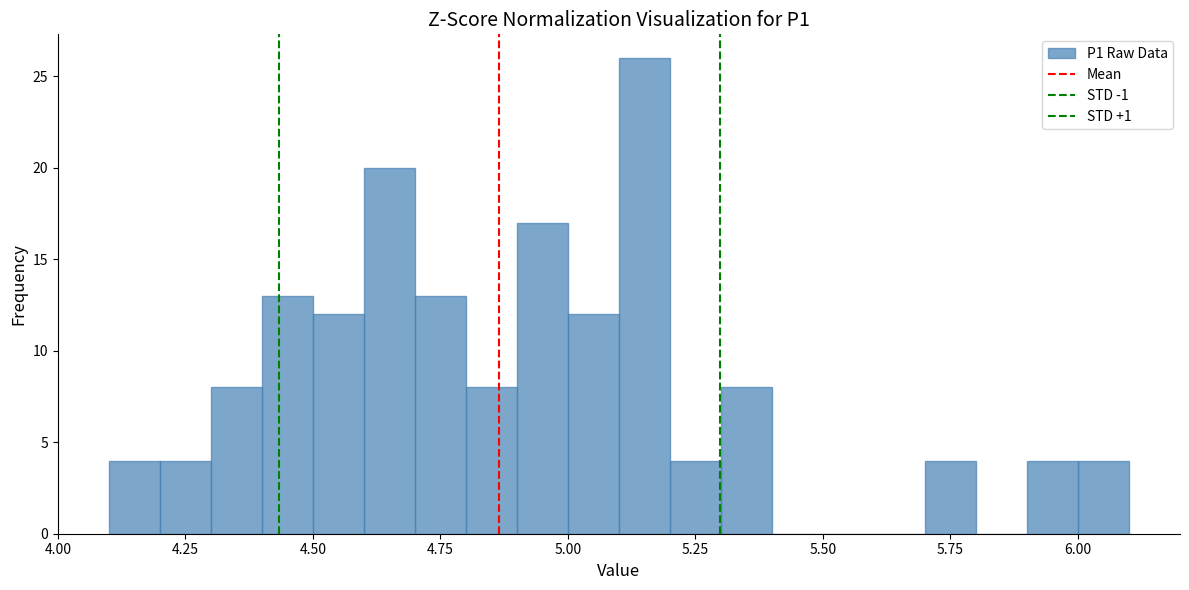

Around what value on the x-axis is the tallest bar? Give the approximate position of its centre, as read against the axis.

5.15